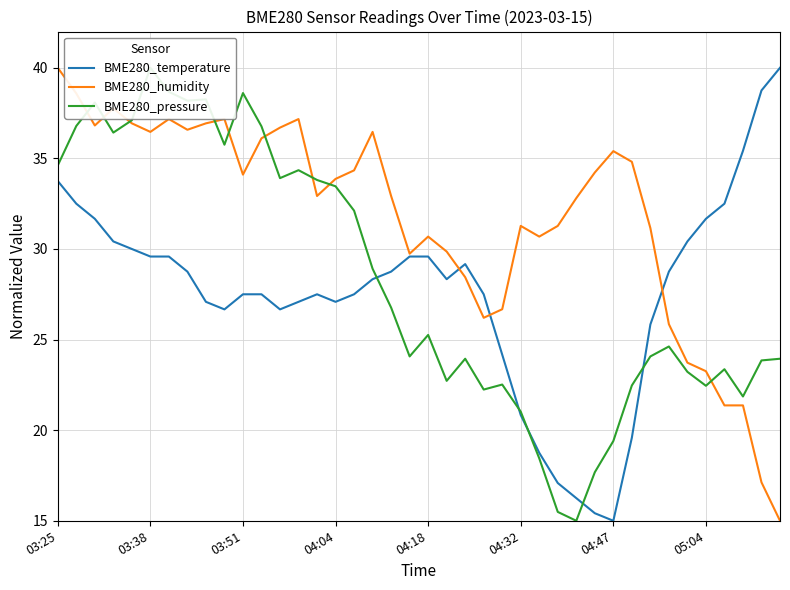

What is the difference between the maximum and minimum values in the BME280_humidity series?

25.0